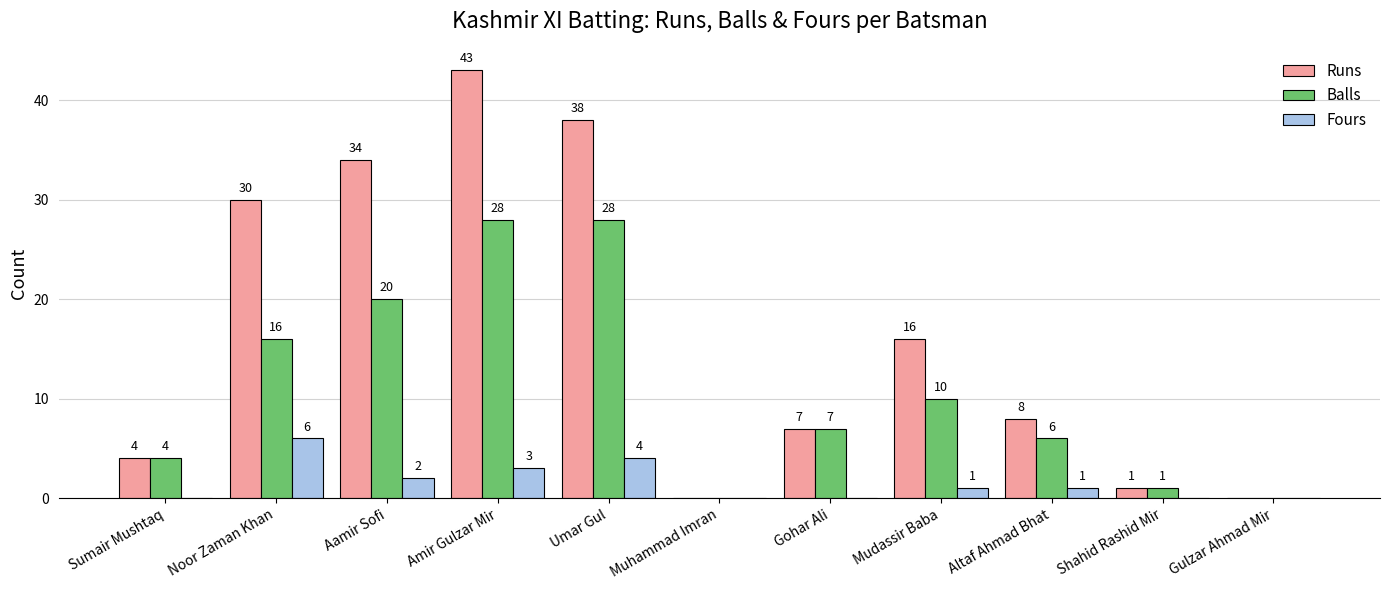

Is the value of Fours at Aamir Sofi greater than the value of Balls at Altaf Ahmad Bhat?

No